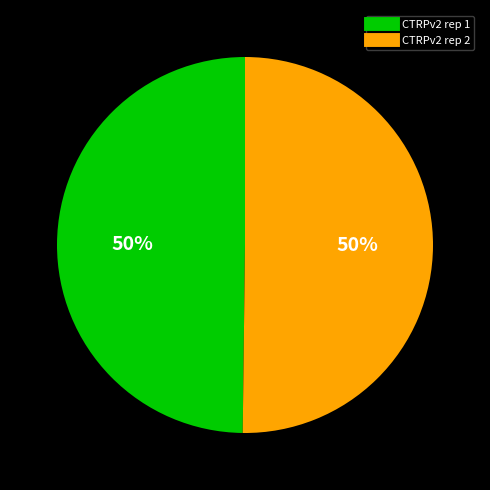

The CTRPv2 rep 2 slice represents 50% of the pie. True or false?

True